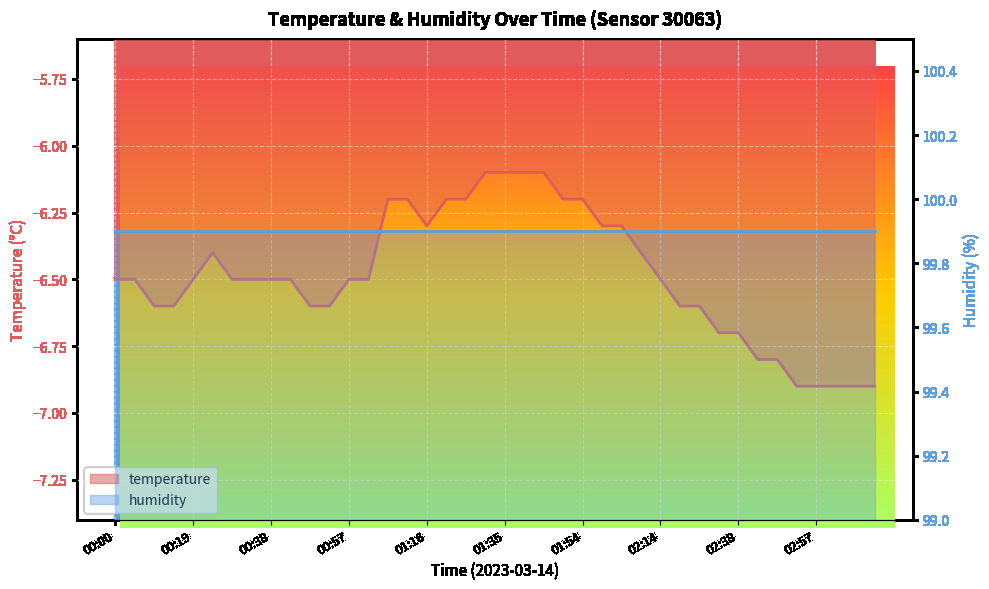

Rank the categories by value from highest to lowest.

01:30, 01:35, 01:40, 01:45, 01:06, 01:11, 01:21, 01:26, 01:50, 01:54, 01:16, 01:59, 02:04, 00:23, 02:09, 00:00, 00:04, 00:19, 00:28, 00:33, 00:38, 00:42, 00:57, 01:02, 02:14, 00:09, 00:14, 00:47, 00:52, 02:19, 02:29, 02:33, 02:38, 02:43, 02:48, 02:53, 02:57, 03:02, 03:07, 03:12